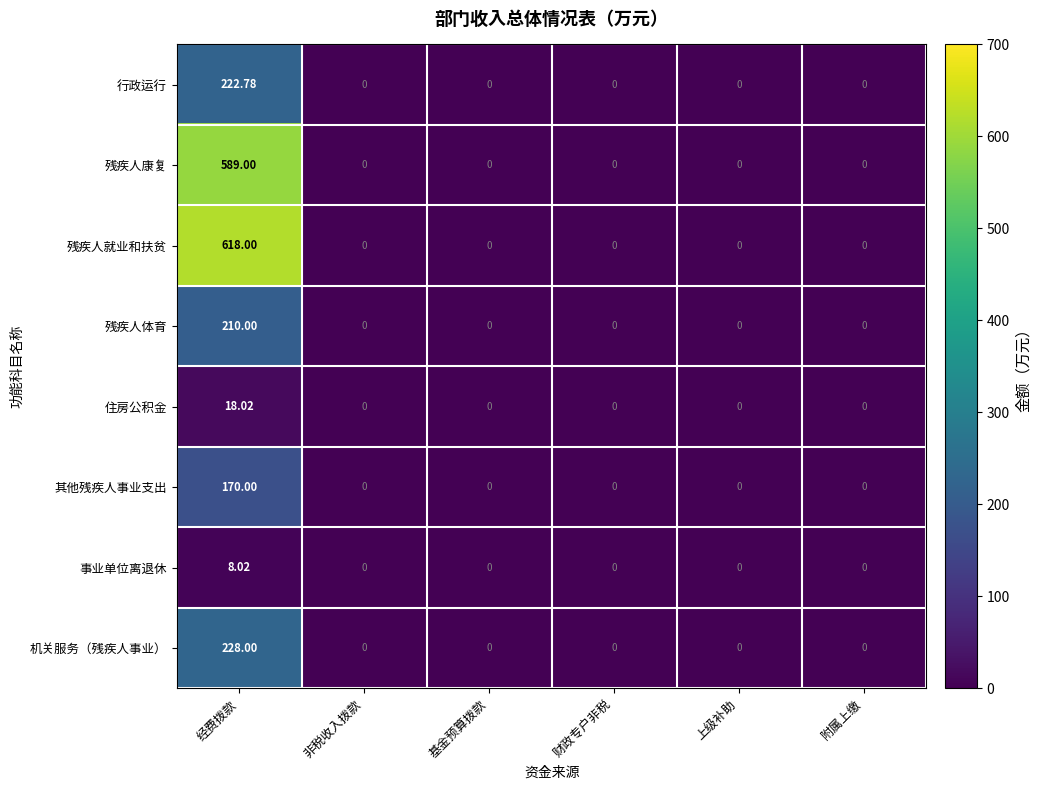

Is the value of 残疾人就业和扶贫 at 上级补助 greater than the value of 住房公积金 at 经费拨款?

No